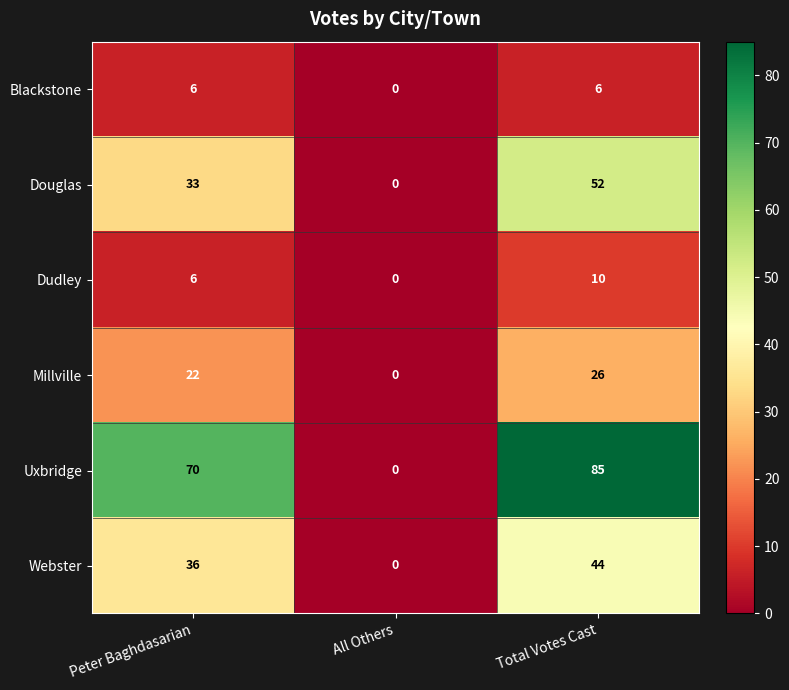

Count the number of data series in this chart.

6